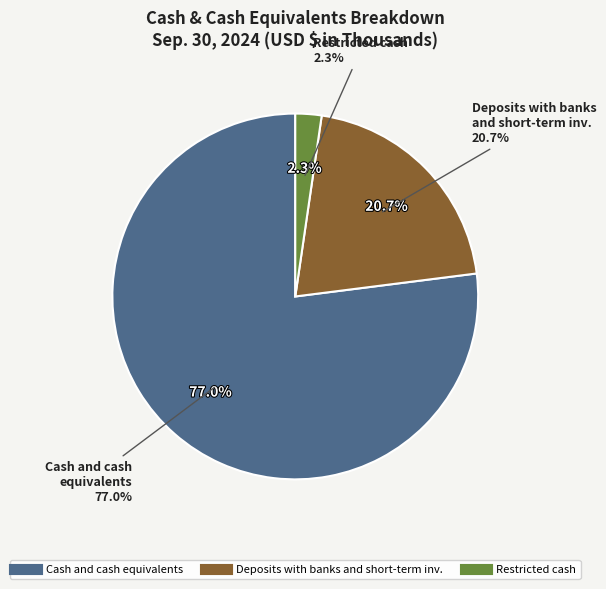

Which category has the smallest portion of the pie?

Restricted cash